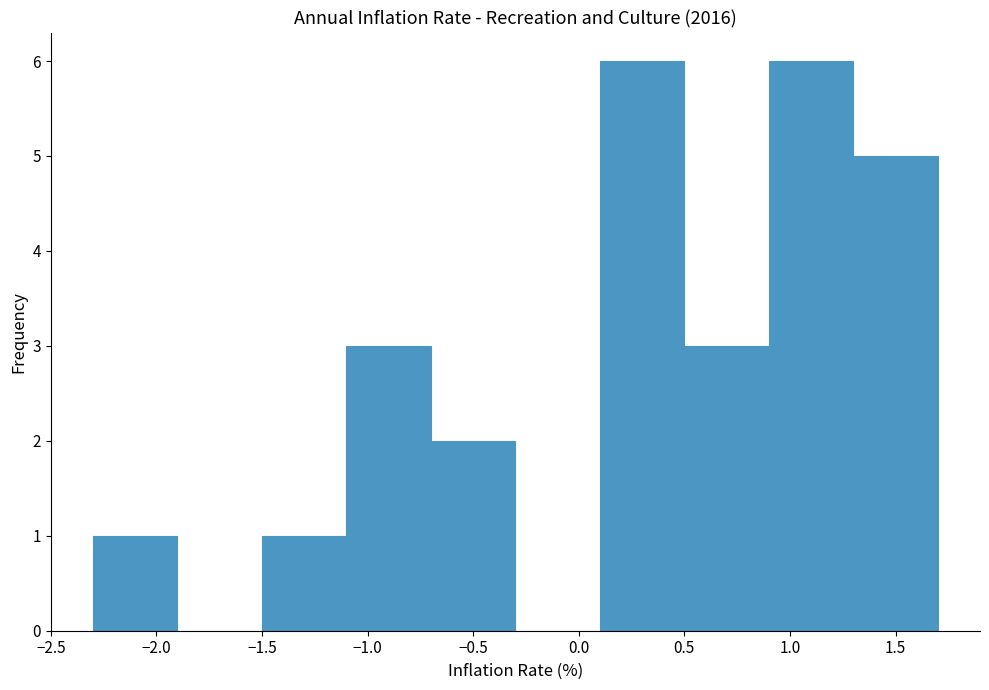

Reading left to right, transcribe this chart: for each bar, give the range it covers on the x-axis and its height. The values are not printed on the chart, so give them approximately, as read against the axis.

-2.3 to -1.9: 1
-1.9 to -1.5: 0
-1.5 to -1.1: 1
-1.1 to -0.7: 3
-0.7 to -0.3: 2
-0.3 to 0.1: 0
0.1 to 0.5: 6
0.5 to 0.9: 3
0.9 to 1.3: 6
1.3 to 1.7: 5